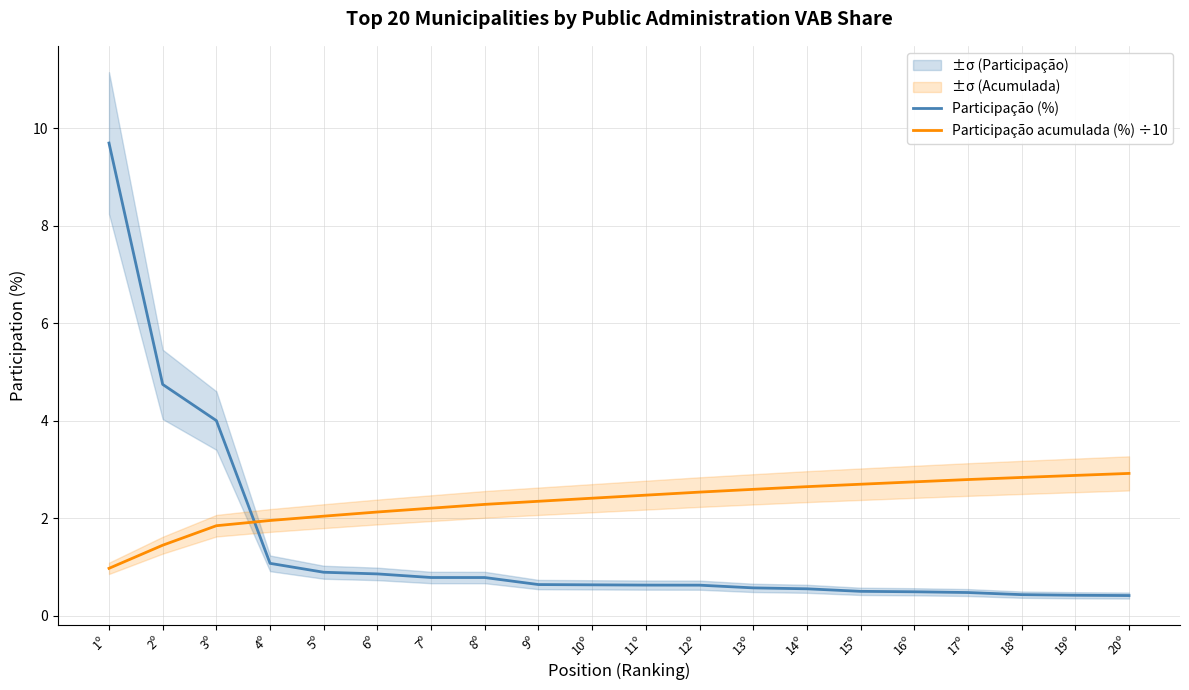

Is it true that Participação acumulada (%) ÷10 equals 3.1 at 4º?

False